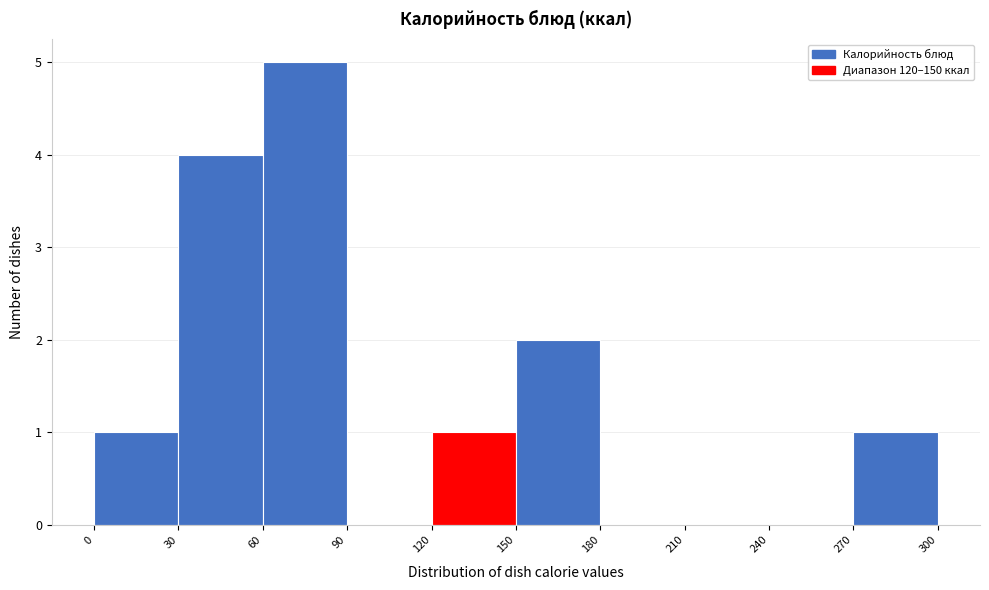

Reading left to right, list every bar in this chart as the range it spans on the x-axis followed by its height. The values are not printed on the chart, so give them approximately, as read against the axis.

0 to 30: 1
30 to 60: 4
60 to 90: 5
90 to 120: 0
120 to 150: 1
150 to 180: 2
180 to 210: 0
210 to 240: 0
240 to 270: 0
270 to 300: 1